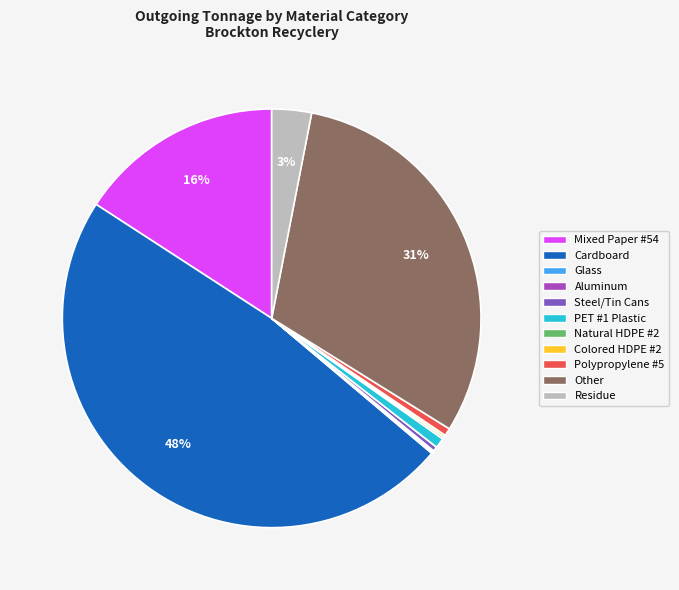

Which has a higher value, Residue or Mixed Paper #54?

Mixed Paper #54